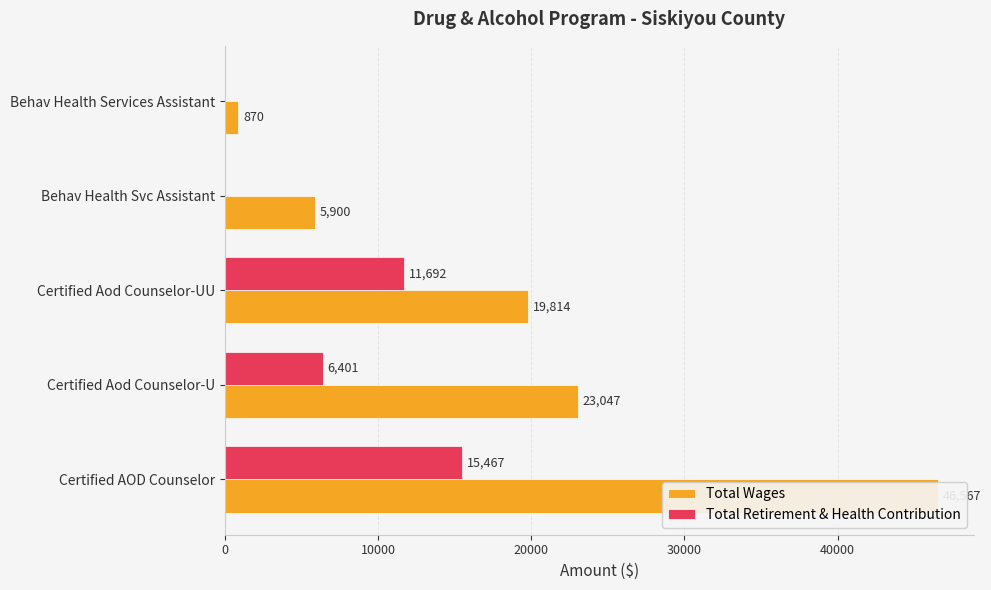

Rank the series at 20000 from lowest to highest value.

Total Retirement & Health Contribution, Total Wages